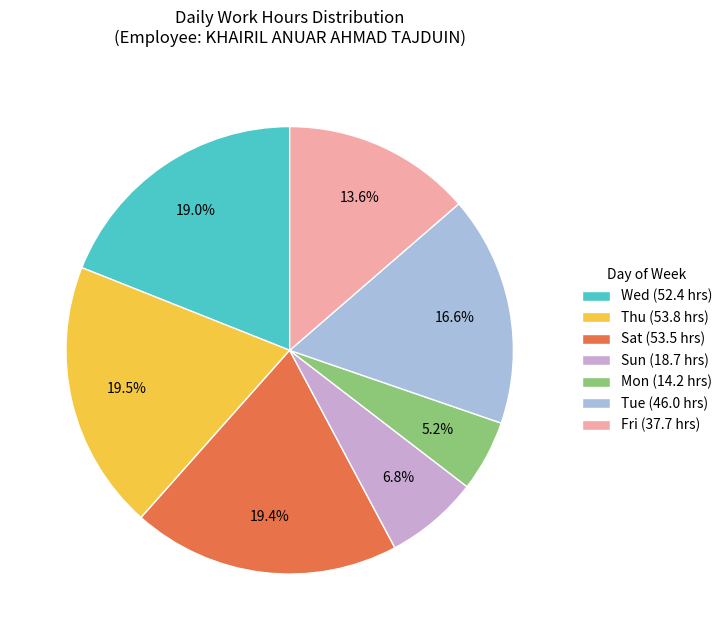

How many segments does this pie chart have?

7